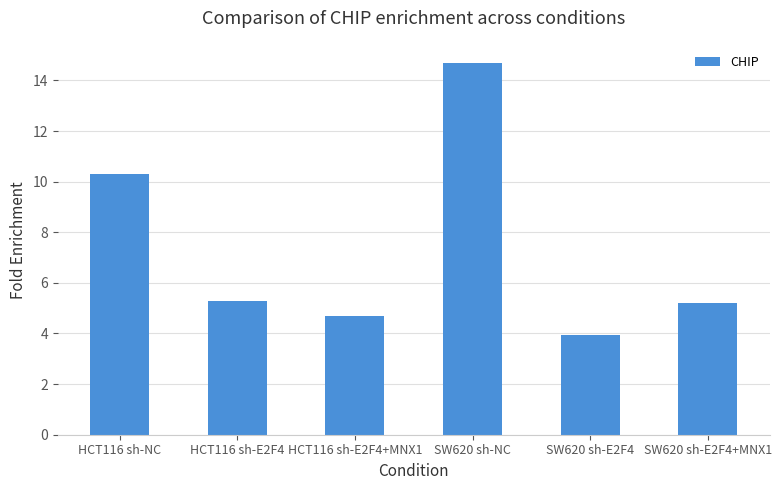

Which label corresponds to the smallest value in the chart?

SW620 sh-E2F4